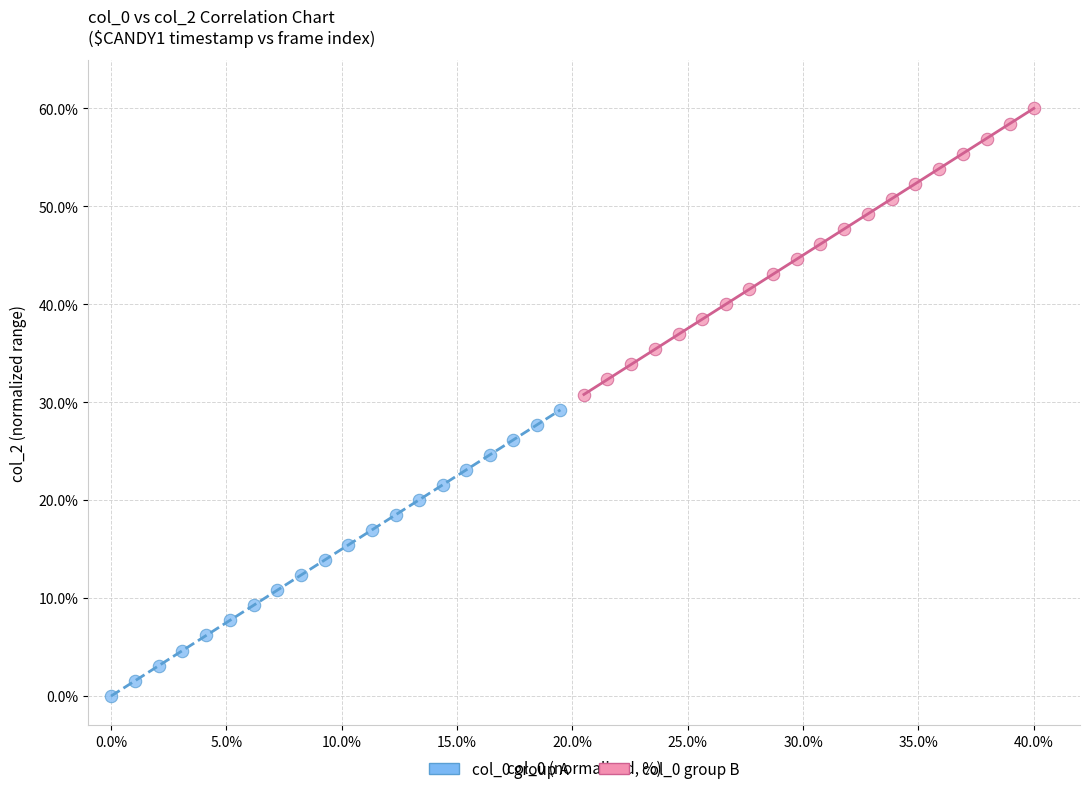

What are all the series names shown in the legend?

col_0 group A, col_0 group B